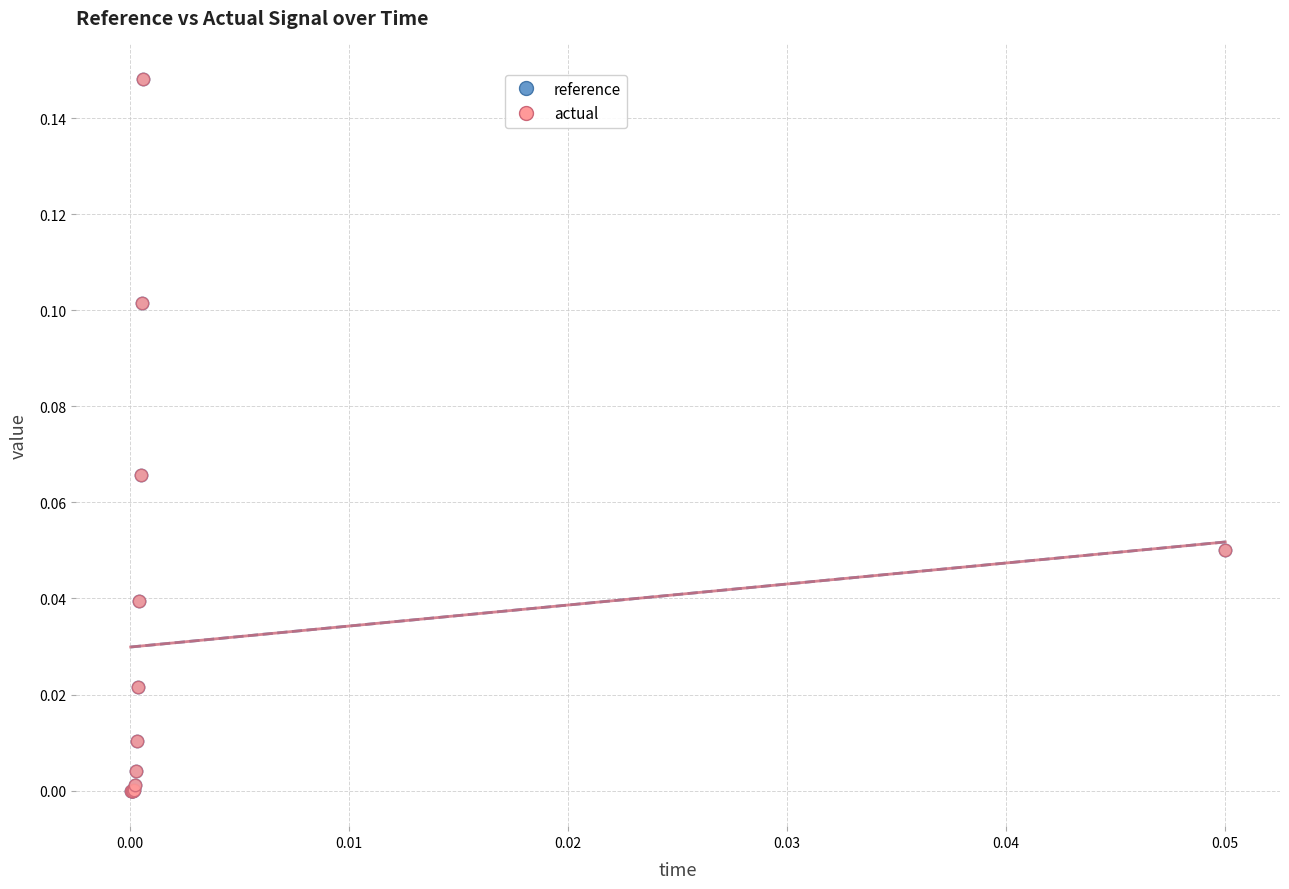

What are all the series names shown in the legend?

reference, actual